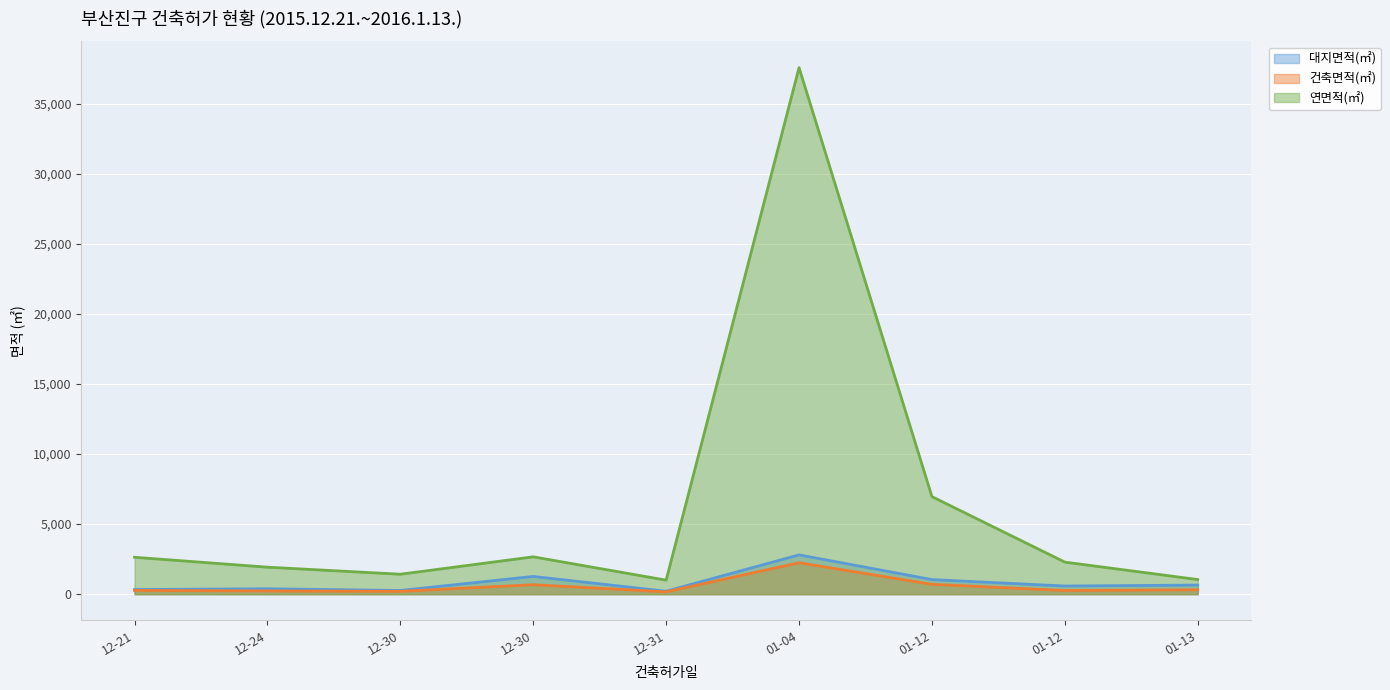

The 연면적(㎡) series shows 1926.3 at 12-24. True or false?

True